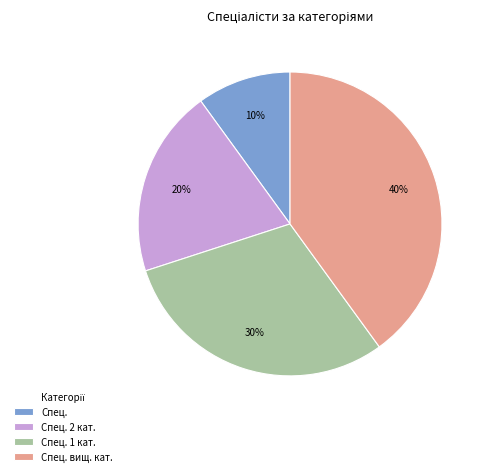

How many slices are in this pie chart?

4